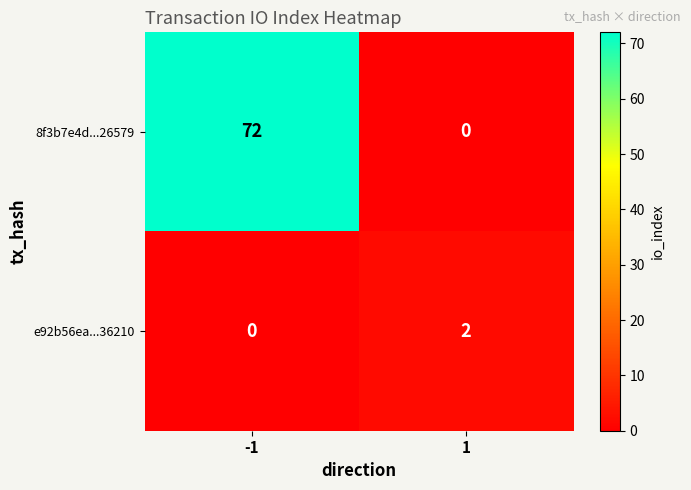

The value of e92b56ea...36210 at 1 is 3. True or false?

False